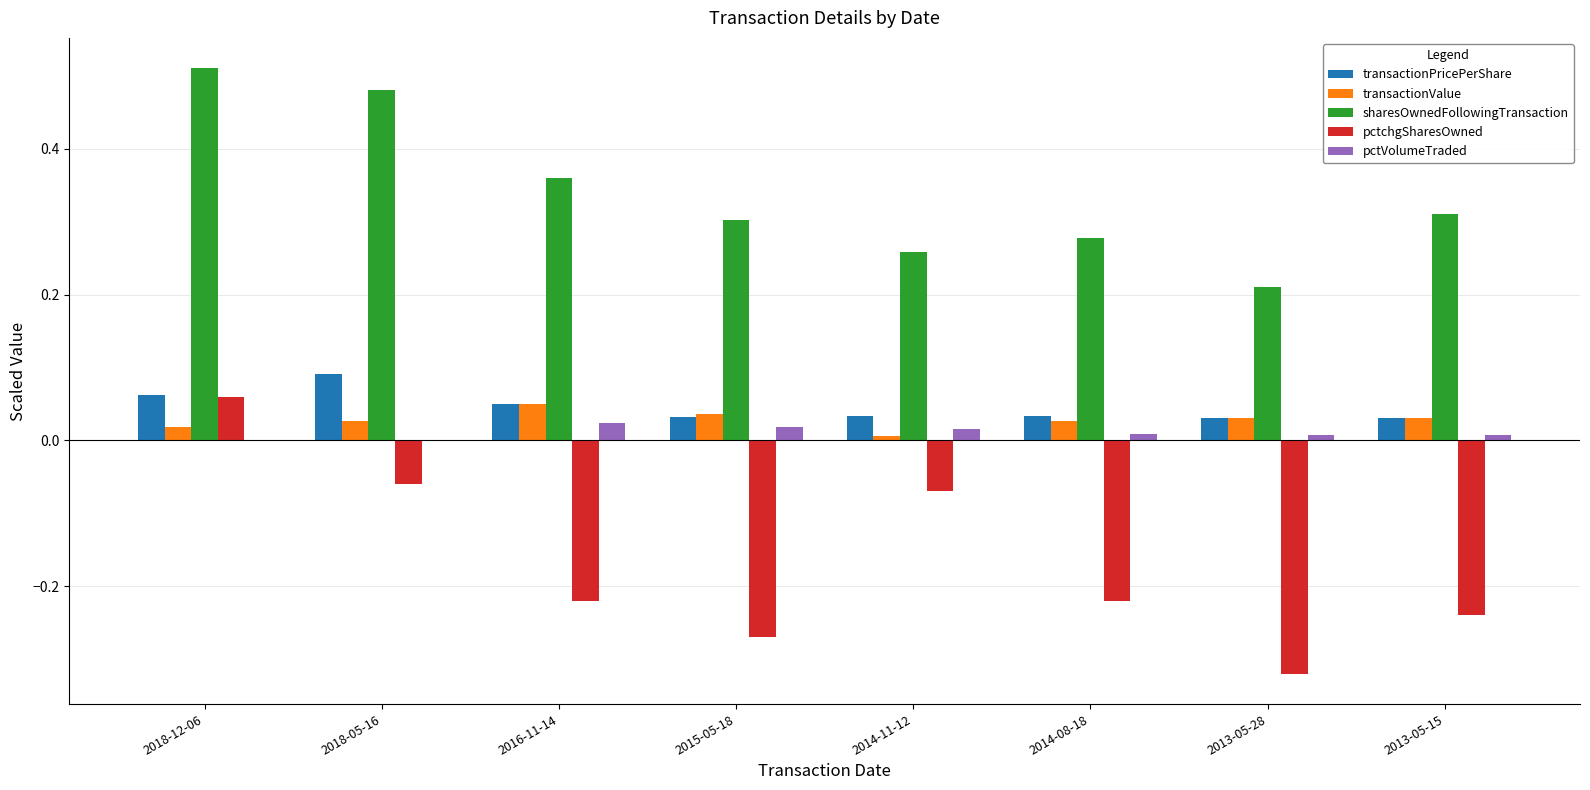

Count the number of categories in the chart.

8